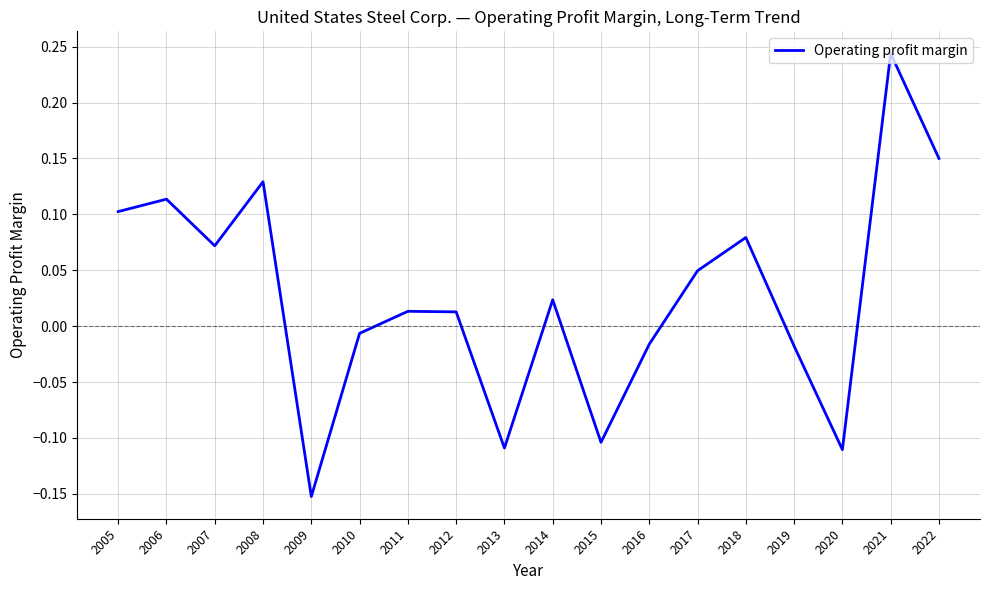

What is the sum of all values?

0.5